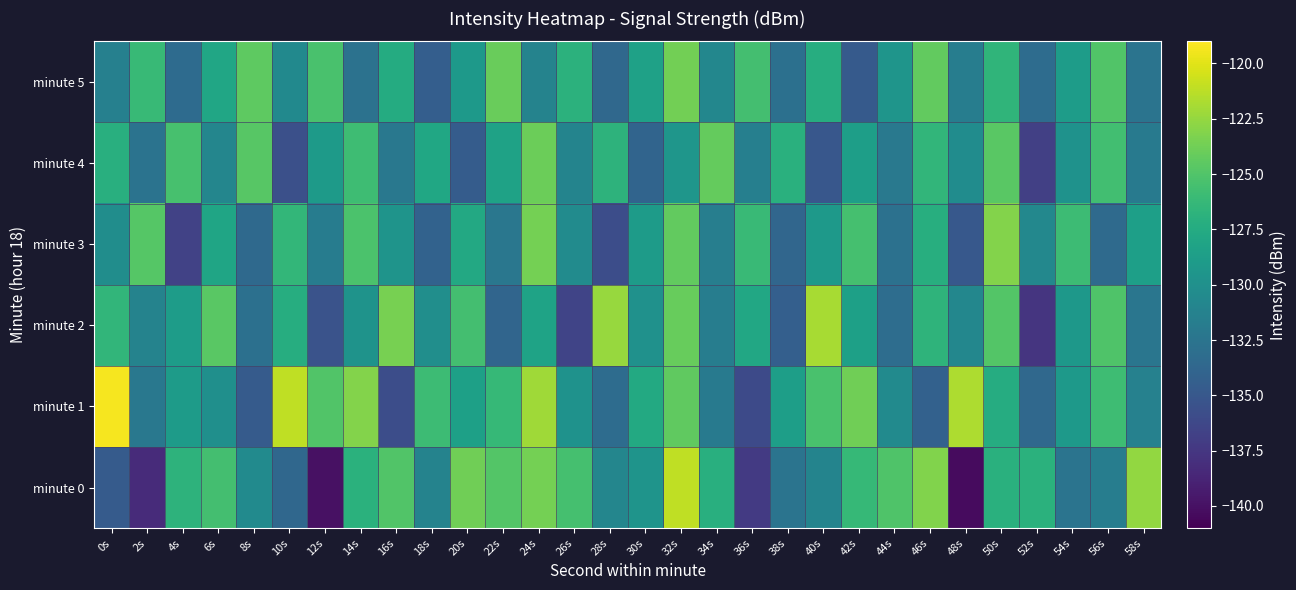

Reading left to right, what are all the values shown in this chart?

minute 0: 0s=-134.7	2s=-138.3	4s=-126.7	6s=-125.6	8s=-130.5	10s=-133.7	12s=-140.0	14s=-126.9	16s=-124.9	18s=-131.2	20s=-123.8	22s=-124.9	24s=-123.6	26s=-125.5	28s=-130.9	30s=-129.6	32s=-121.1	34s=-127.1	36s=-137.3	38s=-132.6	40s=-131.1	42s=-126.3	44s=-125.1	46s=-123.2	48s=-140.3	50s=-127.0	52s=-127.0	54s=-132.6	56s=-131.7	58s=-122.6
minute 1: 0s=-119.3	2s=-132.2	4s=-129.0	6s=-130.0	8s=-134.7	10s=-121.1	12s=-124.9	14s=-123.1	16s=-135.8	18s=-125.9	20s=-128.5	22s=-126.3	24s=-122.1	26s=-129.8	28s=-133.2	30s=-127.6	32s=-124.4	34s=-131.9	36s=-136.1	38s=-128.7	40s=-125.3	42s=-123.8	44s=-130.5	46s=-134.2	48s=-121.7	50s=-127.4	52s=-133.6	54s=-129.1	56s=-125.8	58s=-131.3
minute 2: 0s=-126.5	2s=-131.2	4s=-128.8	6s=-124.6	8s=-132.9	10s=-127.3	12s=-135.4	14s=-129.7	16s=-123.5	18s=-130.1	20s=-125.6	22s=-133.8	24s=-128.2	26s=-136.5	28s=-122.4	30s=-129.9	32s=-124.1	34s=-131.7	36s=-127.8	38s=-134.3	40s=-121.9	42s=-128.5	44s=-133.1	46s=-126.7	48s=-130.8	50s=-124.9	52s=-137.6	54s=-129.3	56s=-125.1	58s=-132.4
minute 3: 0s=-130.2	2s=-124.8	4s=-136.7	6s=-128.1	8s=-133.5	10s=-126.4	12s=-131.8	14s=-125.2	16s=-129.6	18s=-134.1	20s=-127.7	22s=-132.3	24s=-123.6	26s=-130.4	28s=-135.8	30s=-128.9	32s=-124.3	34s=-131.6	36s=-126.1	38s=-133.7	40s=-129.2	42s=-125.5	44s=-132.8	46s=-127.2	48s=-134.9	50s=-123.1	52s=-130.7	54s=-125.9	56s=-133.4	58s=-128.6
minute 4: 0s=-127.1	2s=-132.6	4s=-125.4	6s=-130.9	8s=-124.7	10s=-135.6	12s=-129.0	14s=-125.8	16s=-132.2	18s=-127.9	20s=-134.6	22s=-128.3	24s=-123.9	26s=-131.1	28s=-126.8	30s=-133.9	32s=-129.4	34s=-124.2	36s=-131.5	38s=-127.0	40s=-135.0	42s=-128.7	44s=-132.1	46s=-126.5	48s=-130.3	50s=-124.6	52s=-136.8	54s=-129.8	56s=-125.7	58s=-132.0
minute 5: 0s=-131.4	2s=-126.2	4s=-133.3	6s=-128.0	8s=-124.5	10s=-130.6	12s=-125.3	14s=-132.7	16s=-127.5	18s=-134.4	20s=-129.1	22s=-124.0	24s=-131.2	26s=-126.9	28s=-133.6	30s=-128.4	32s=-123.7	34s=-130.8	36s=-125.6	38s=-132.9	40s=-127.3	42s=-134.8	44s=-129.5	46s=-124.3	48s=-131.7	50s=-126.6	52s=-133.2	54s=-128.8	56s=-125.0	58s=-132.5